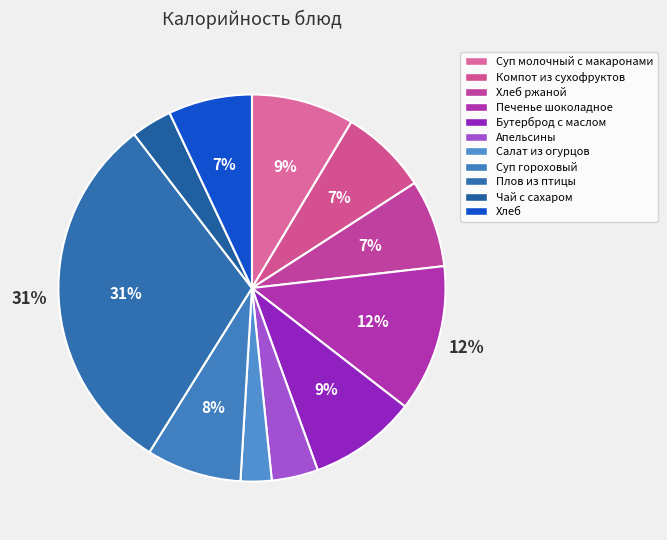

To the nearest percent, what is the difference between the largest and smallest slice percentages?

28%